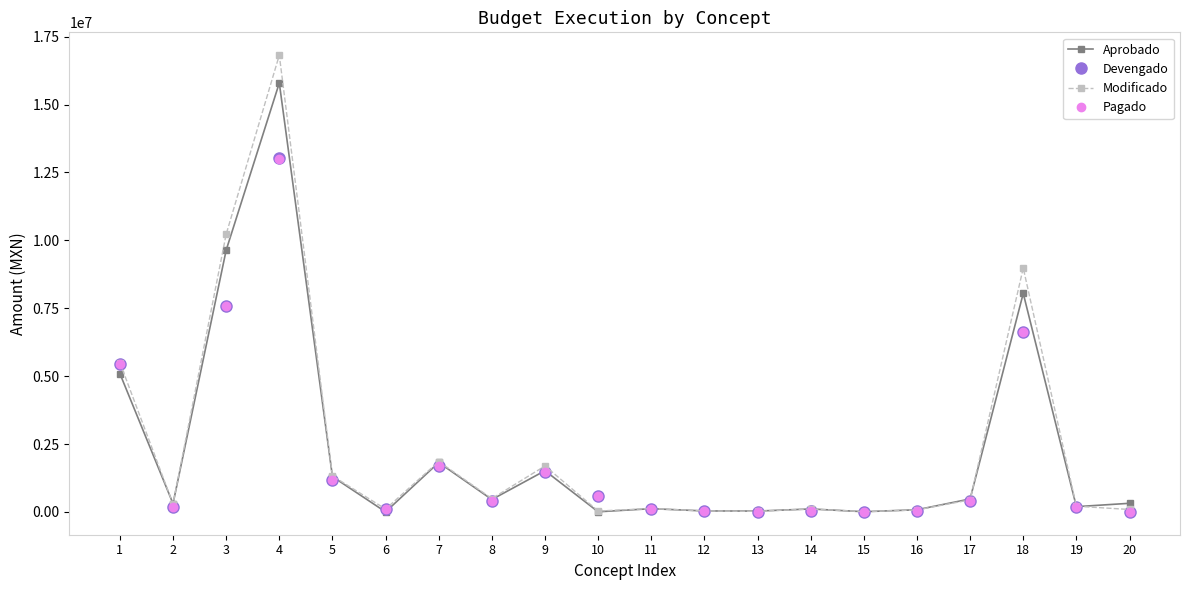

Where is the first local minimum for Devengado?

2